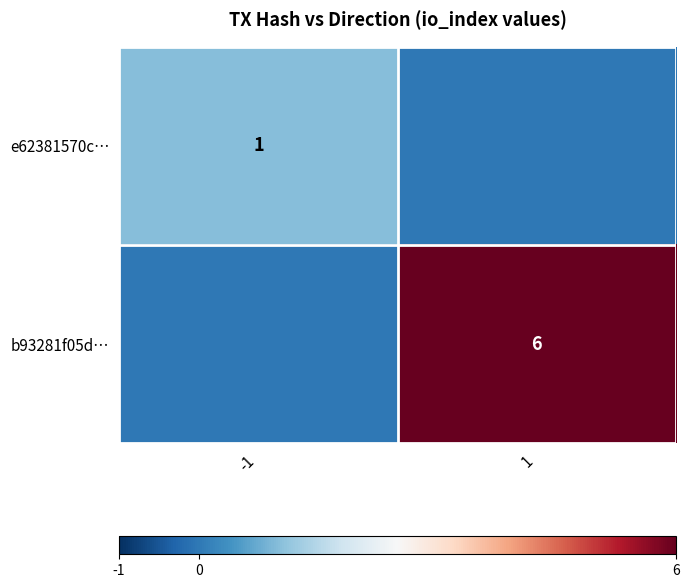

The e62381570c… series shows 1 at -1. True or false?

True